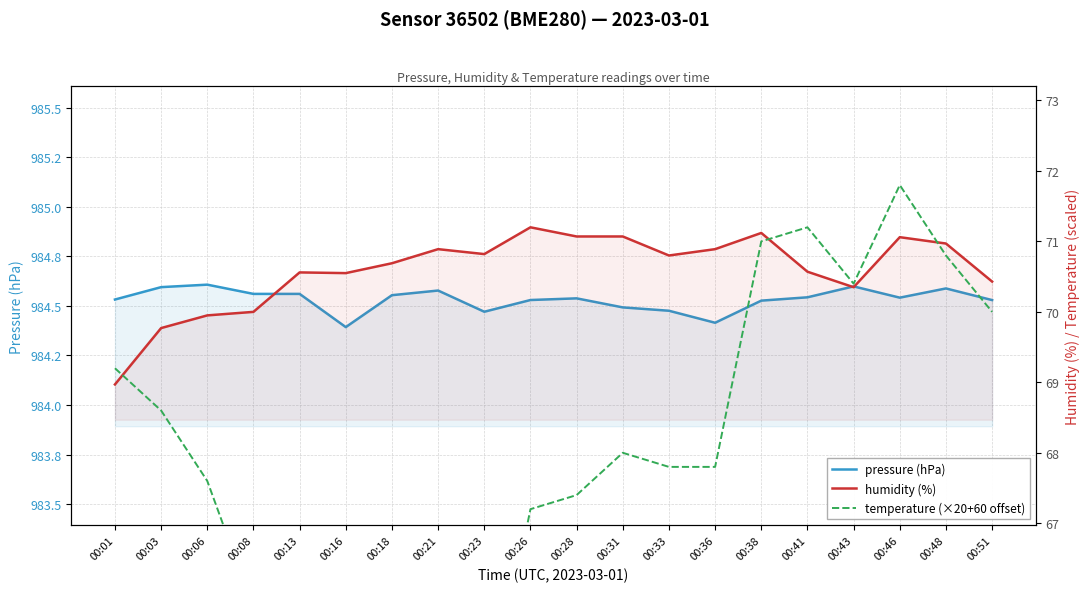

What is the sum of all humidity (%) values?

1411.7